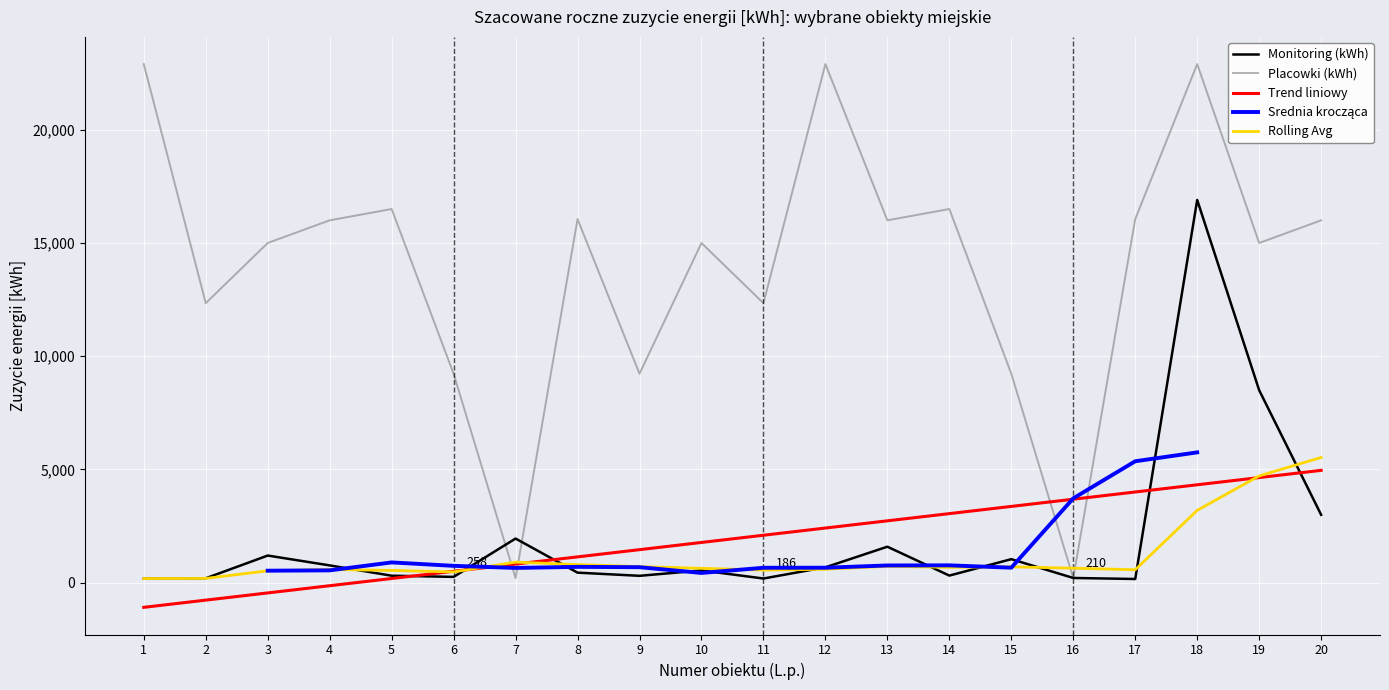

Which series ends up on top after the final intersection of Placowki (kWh) and Trend liniowy?

Placowki (kWh)